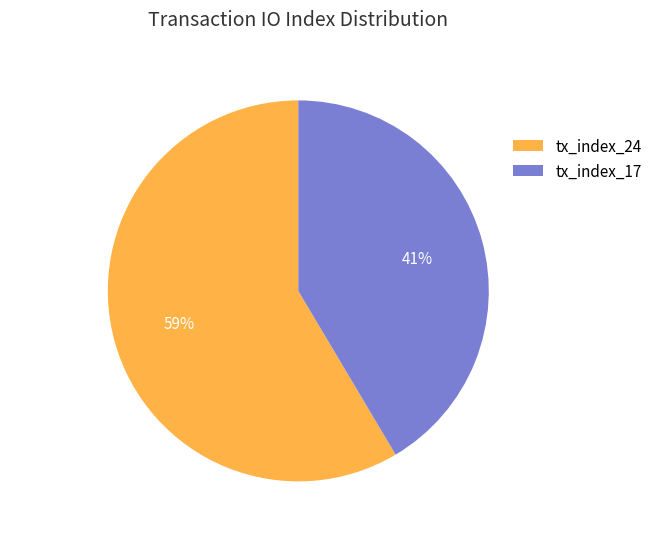

Is the sum of tx_index_17 and tx_index_24 greater than half?

Yes